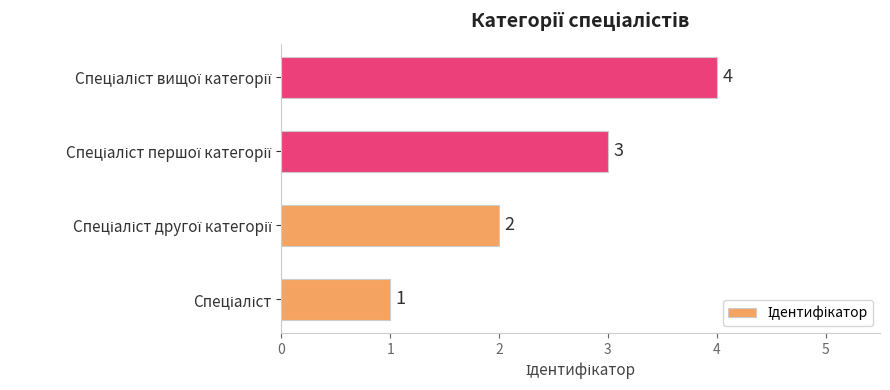

What is the sum of all values?

10